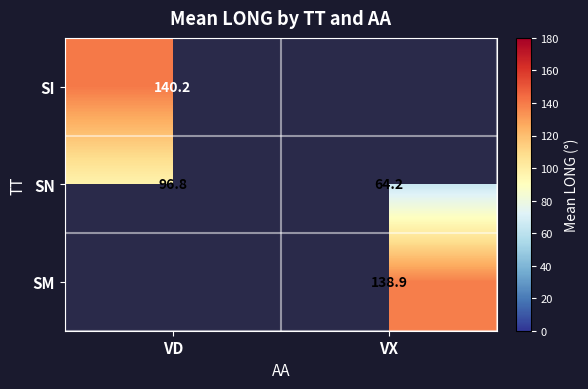

Count the number of categories in the chart.

2